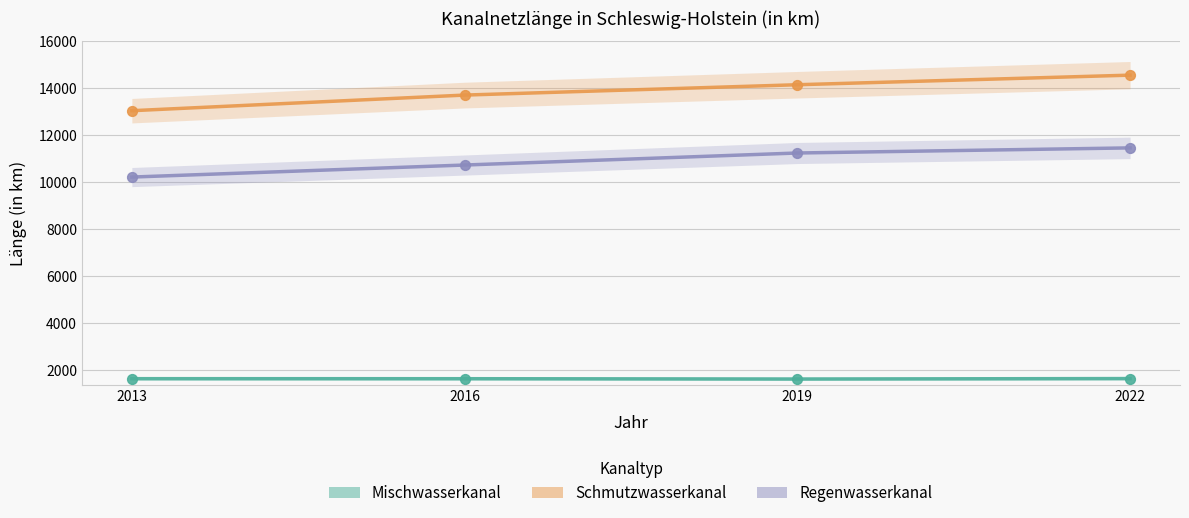

What are all the series names shown in the legend?

Mischwasserkanal, Schmutzwasserkanal, Regenwasserkanal